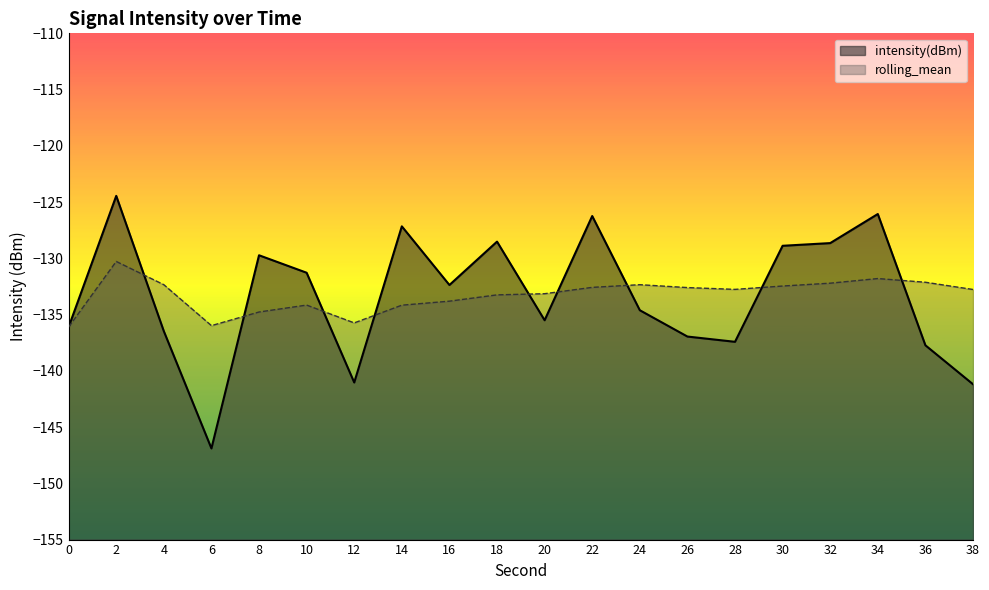

Where is the first local maximum for rolling_mean?

2